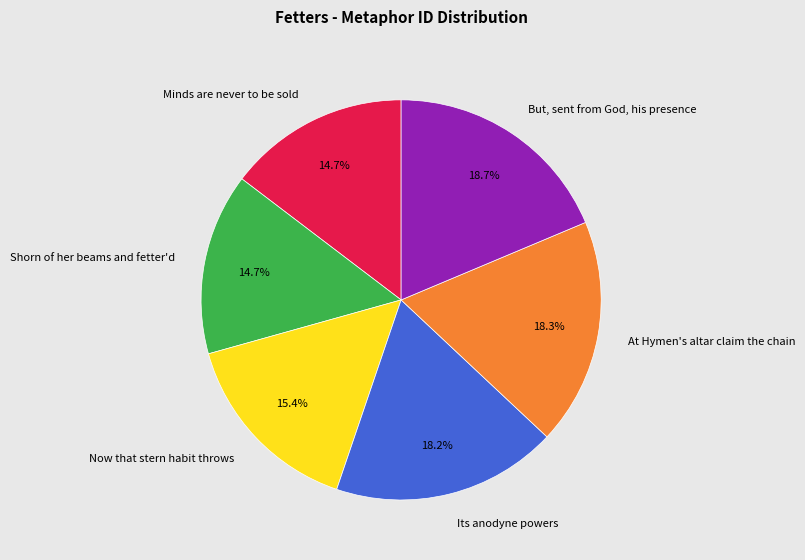

Is it true that Now that stern habit throws is 15% of the pie?

True